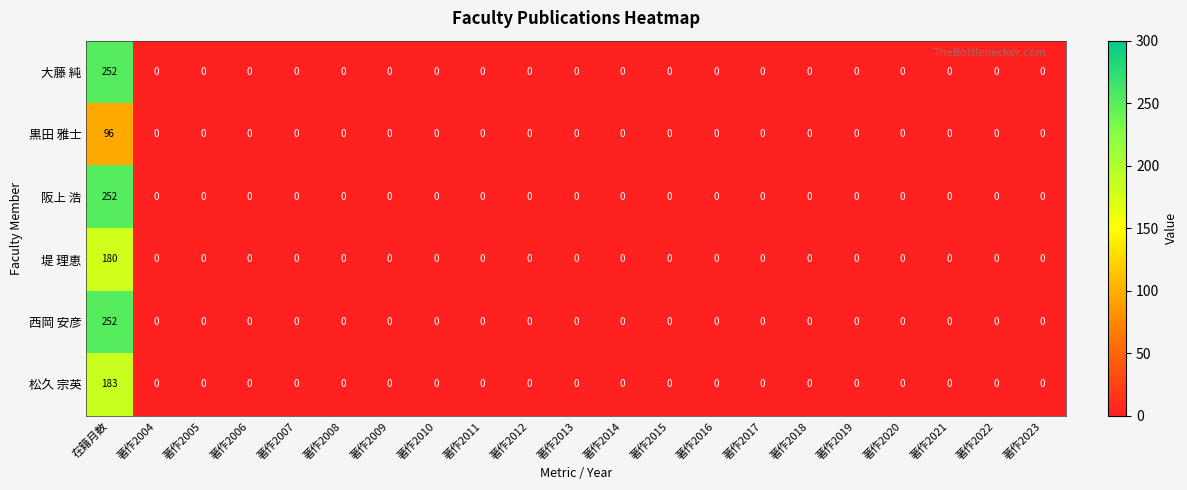

How many categories are shown in the chart?

21